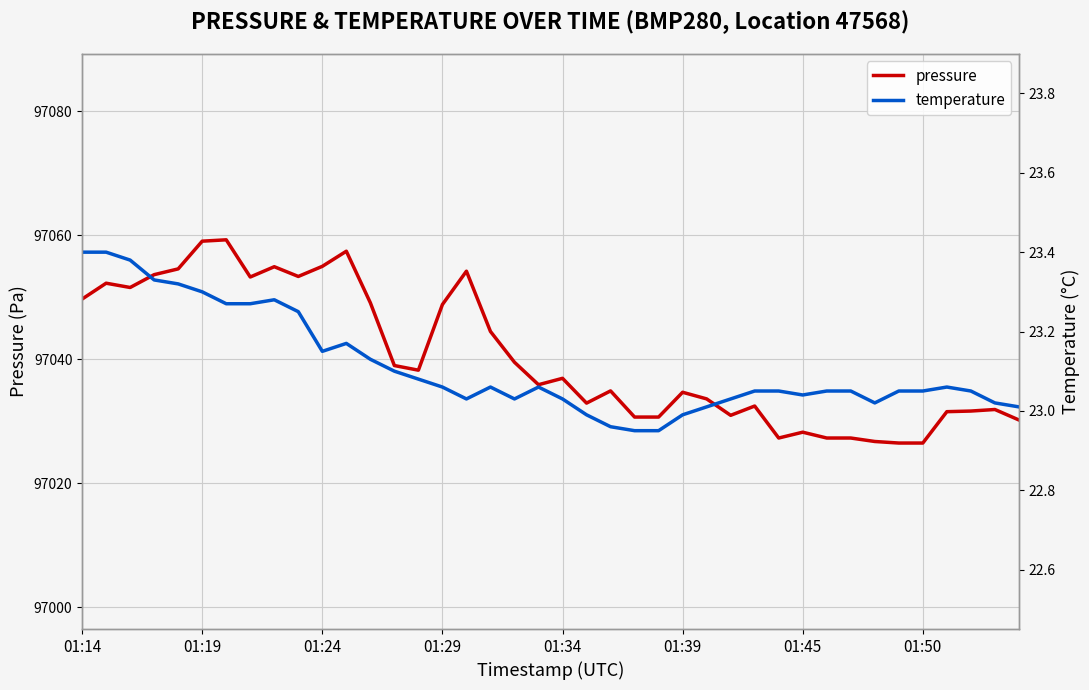

Which series has the largest total across all categories?

pressure